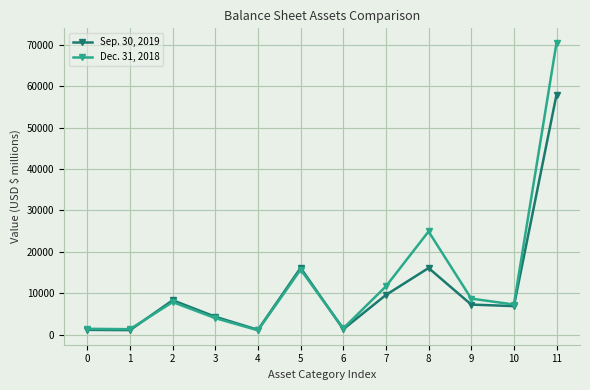

The value of Dec. 31, 2018 at 3 is 4010. True or false?

True